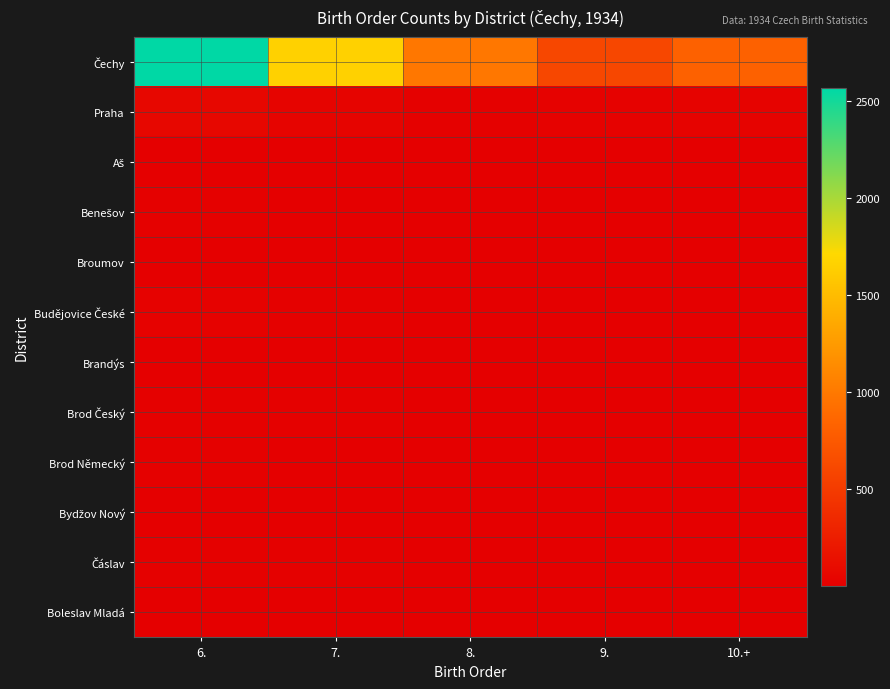

Is the value of Budějovice České at 6. greater than the value of Čechy at 7.?

No